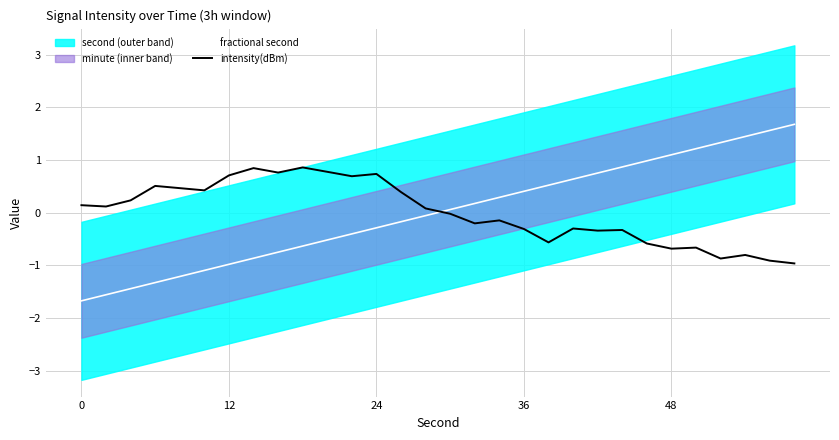

True or false: fractional second and intensity(dBm) cross at least once.

True